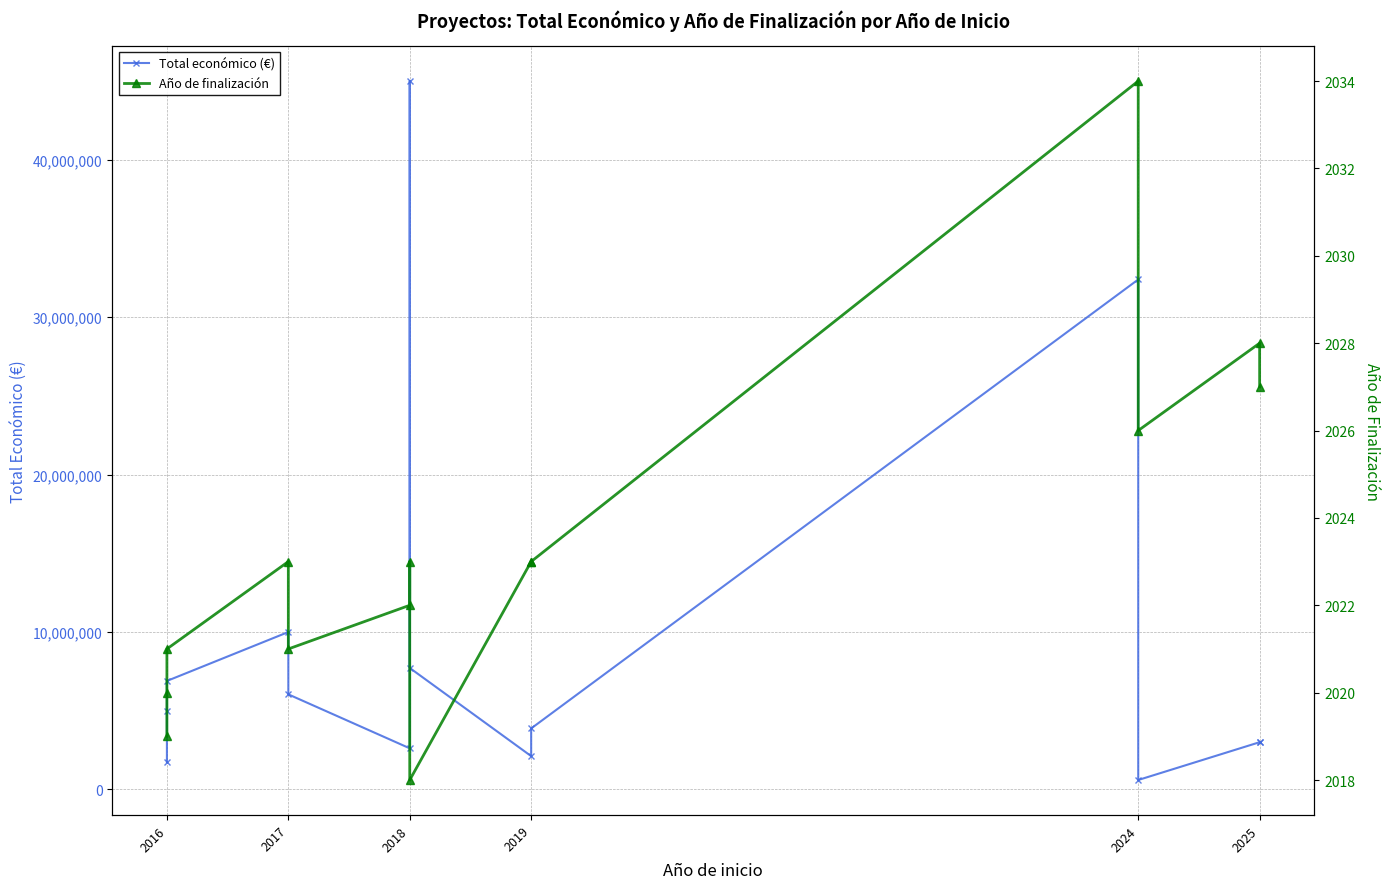

What is the value of the Total económico (€) point at the 3rd from the left?

1734237